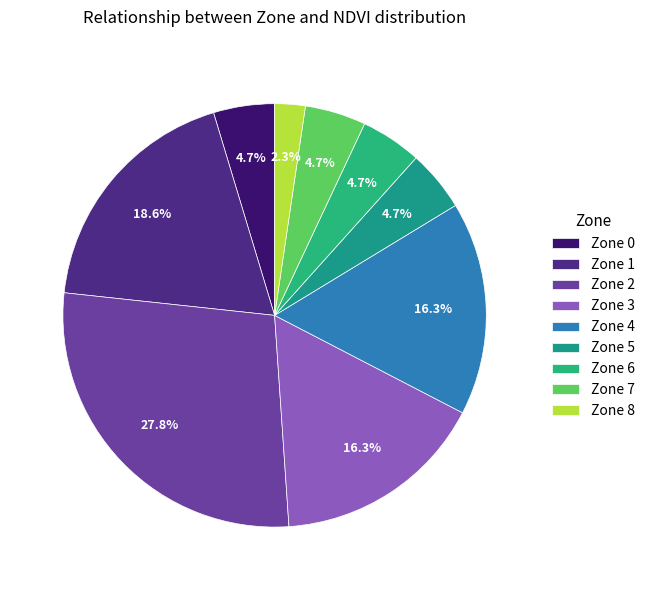

Which has a higher value, Zone 5 or Zone 8?

Zone 5